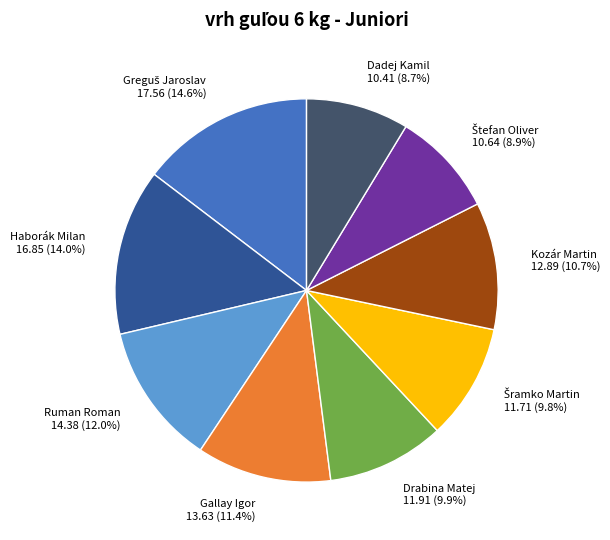

Is there any slice that represents more than half of the pie?

No